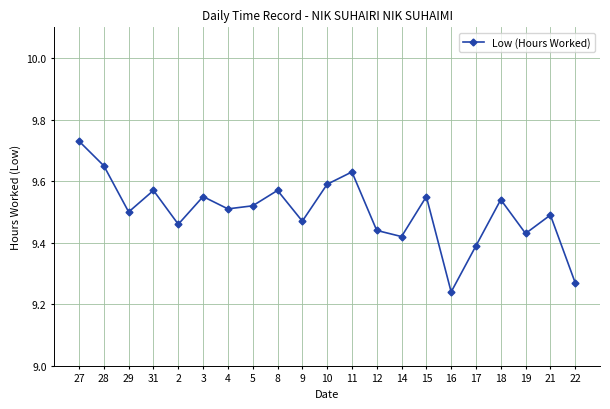

True or false: the data has more than 1 interior local peaks.

True